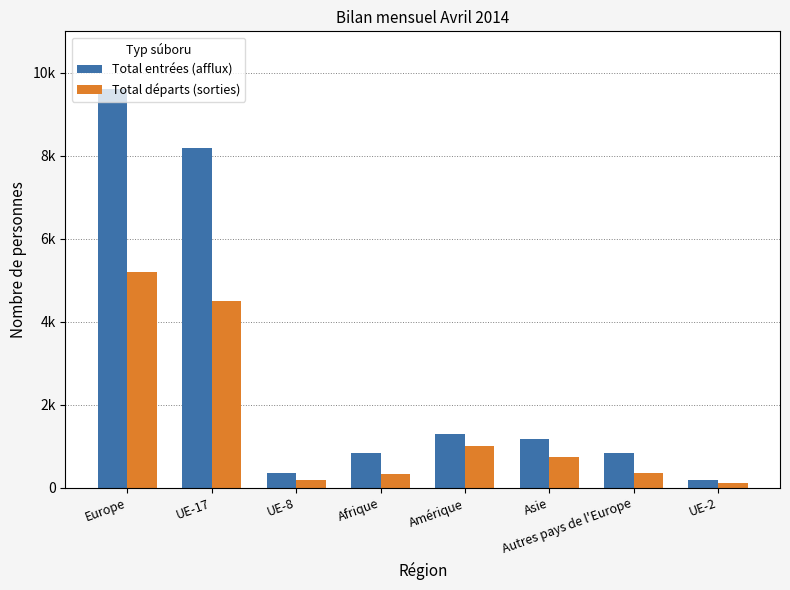

Are the bars grouped side by side (vs. stacked)?

Yes